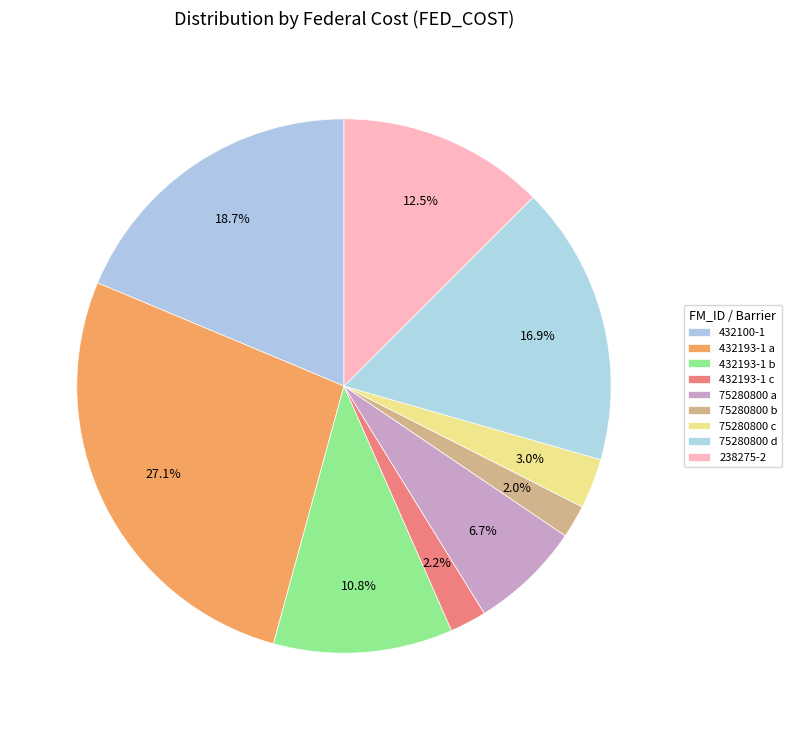

Count the number of slices in the pie.

9